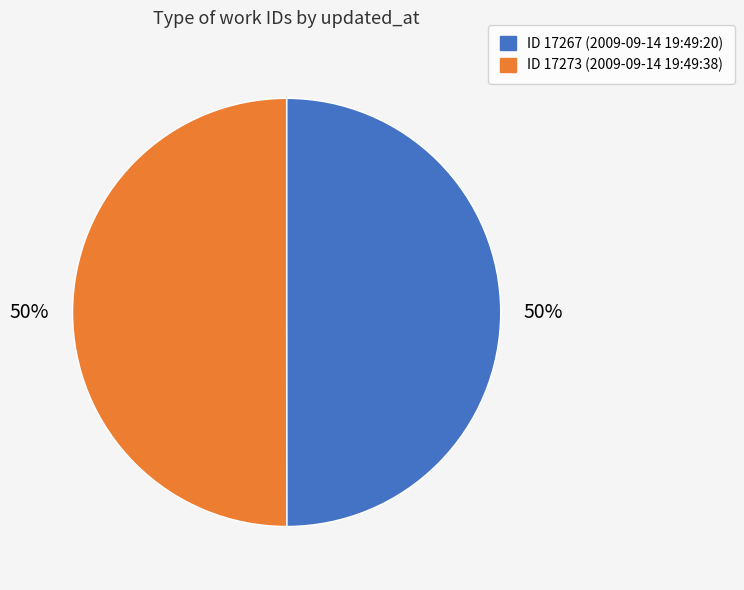

To the nearest percent, what is the average slice percentage?

50%